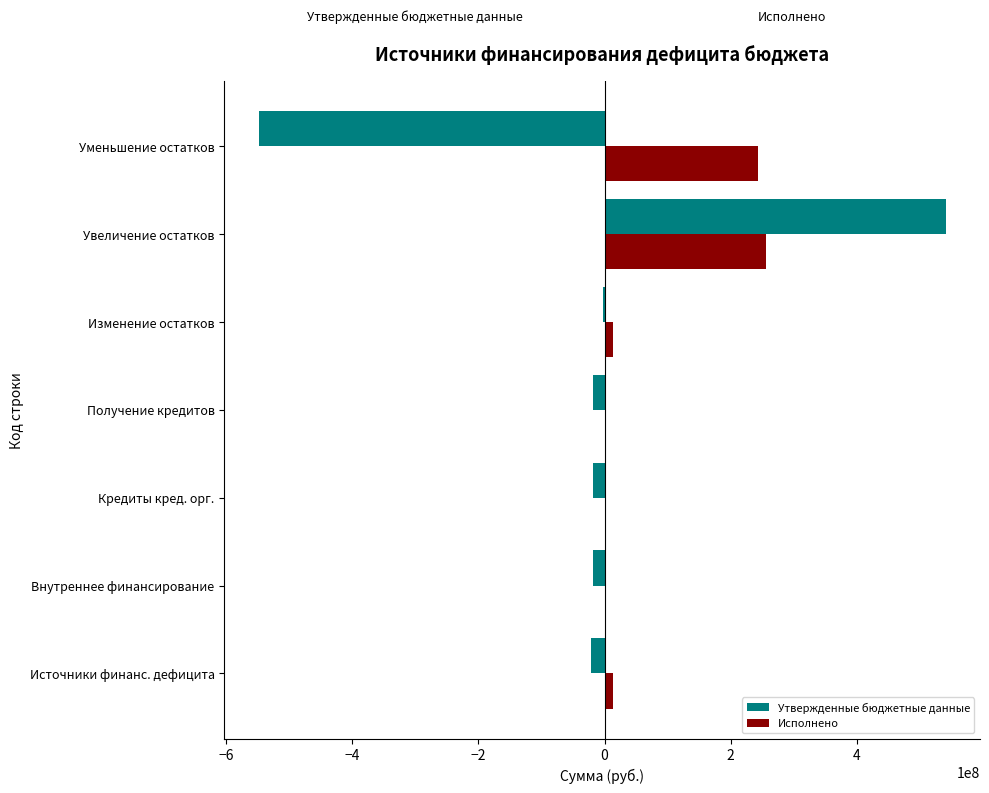

What is the approximate value of Утвержденные бюджетные данные at Уменьшение остатков?

-548907176.9